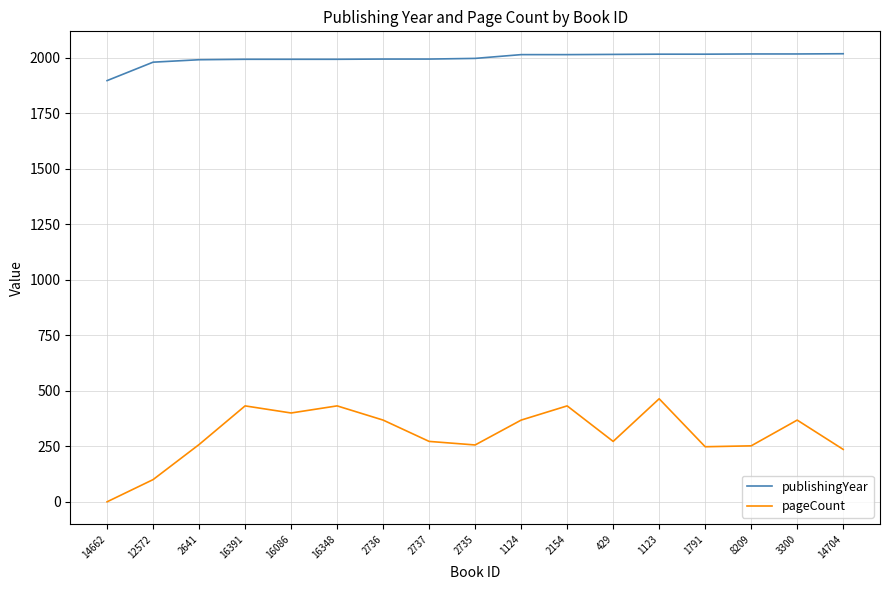

Is the value of pageCount at 2735 greater than the value of publishingYear at 16348?

No